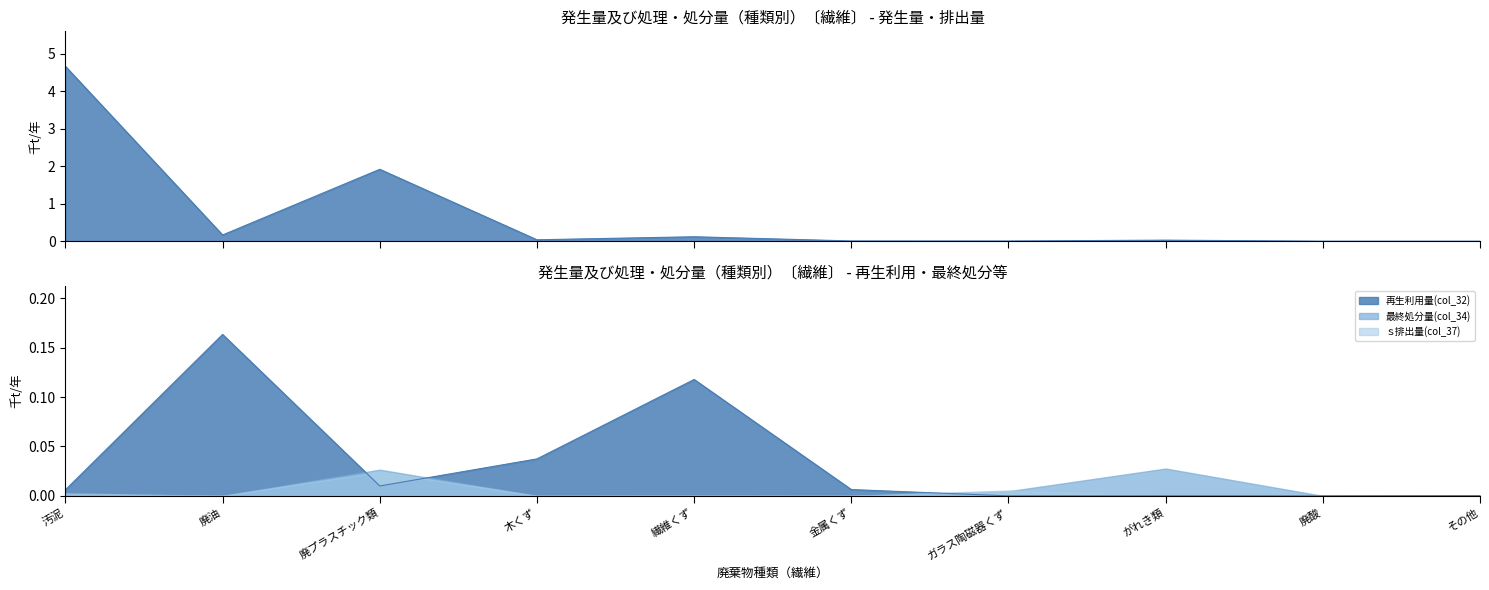

What is the average value of the 発生量(col_3) series?

0.7